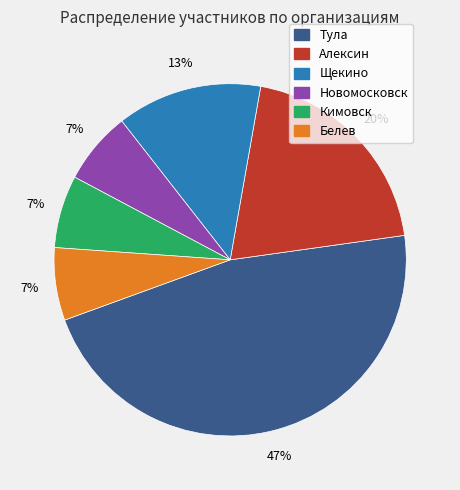

To the nearest percent, what is the combined percentage of Щекино and Новомосковск?

20%